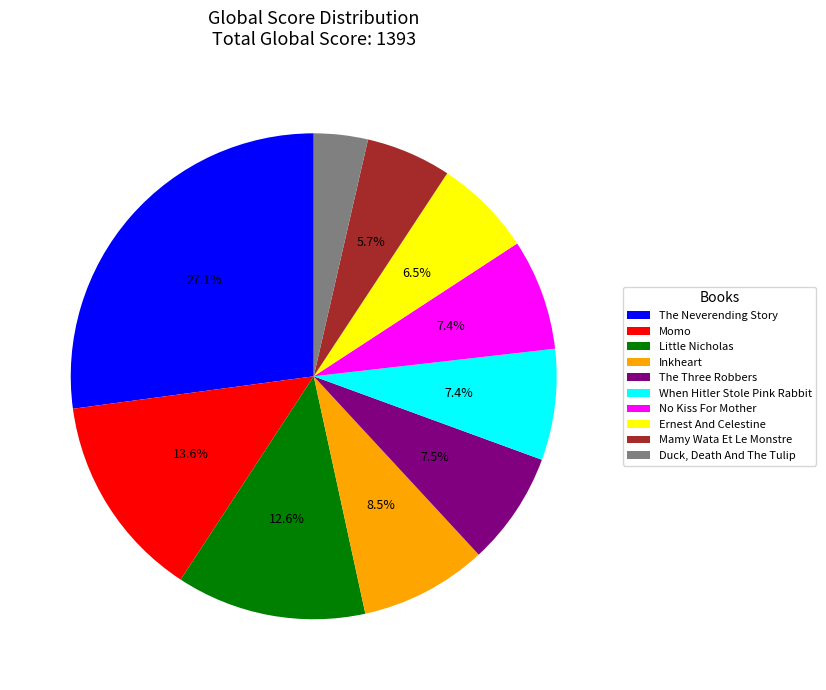

To the nearest percent, what portion does Little Nicholas represent?

13%